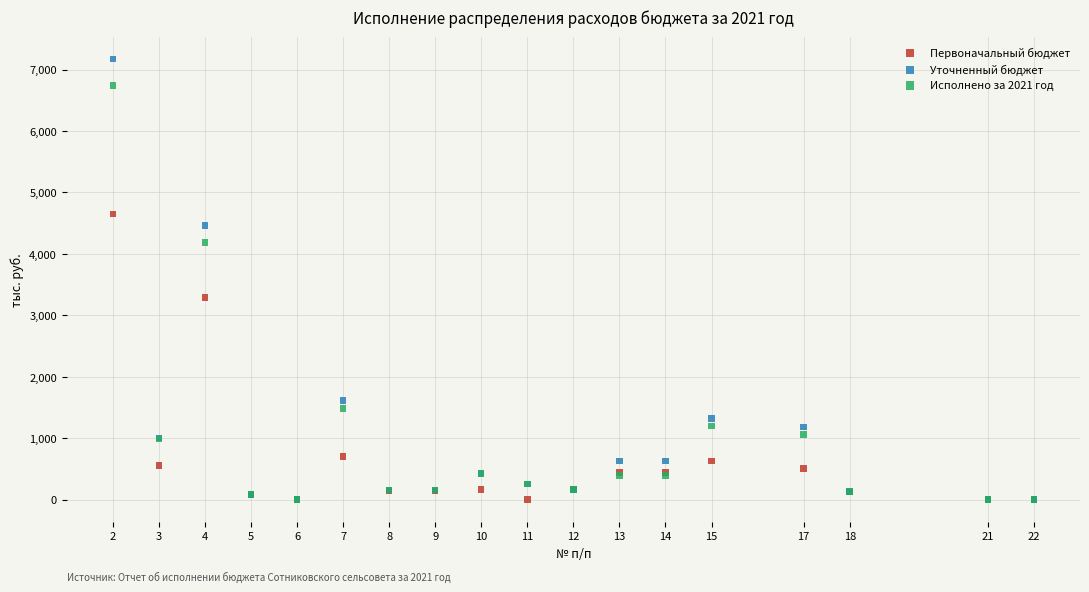

In the Уточненный бюджет series, what Y value is closest to 3587?

4463.4